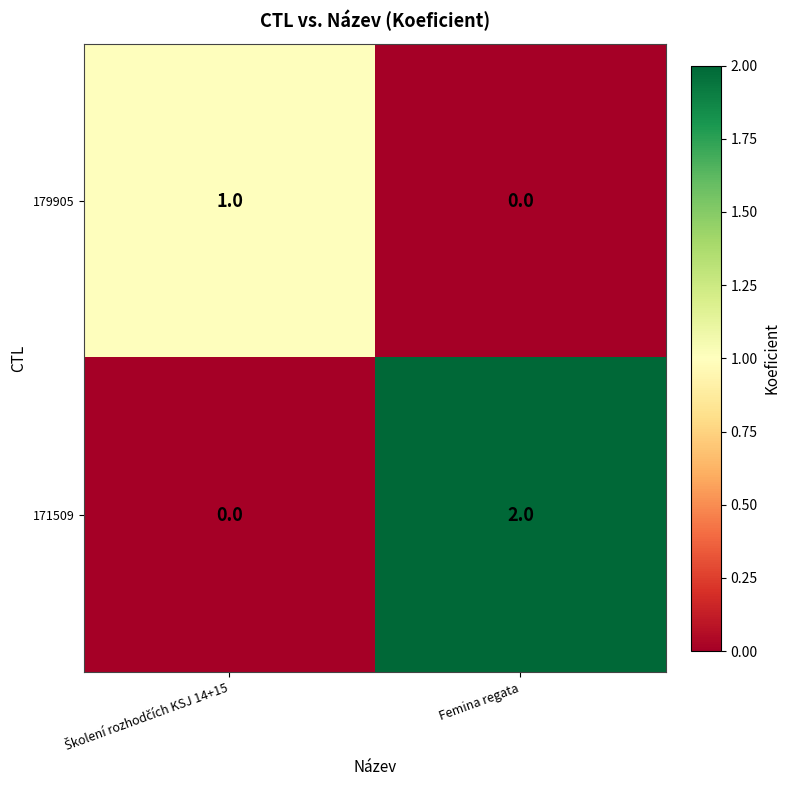

At which category does the chart reach its peak across all series?

Femina regata